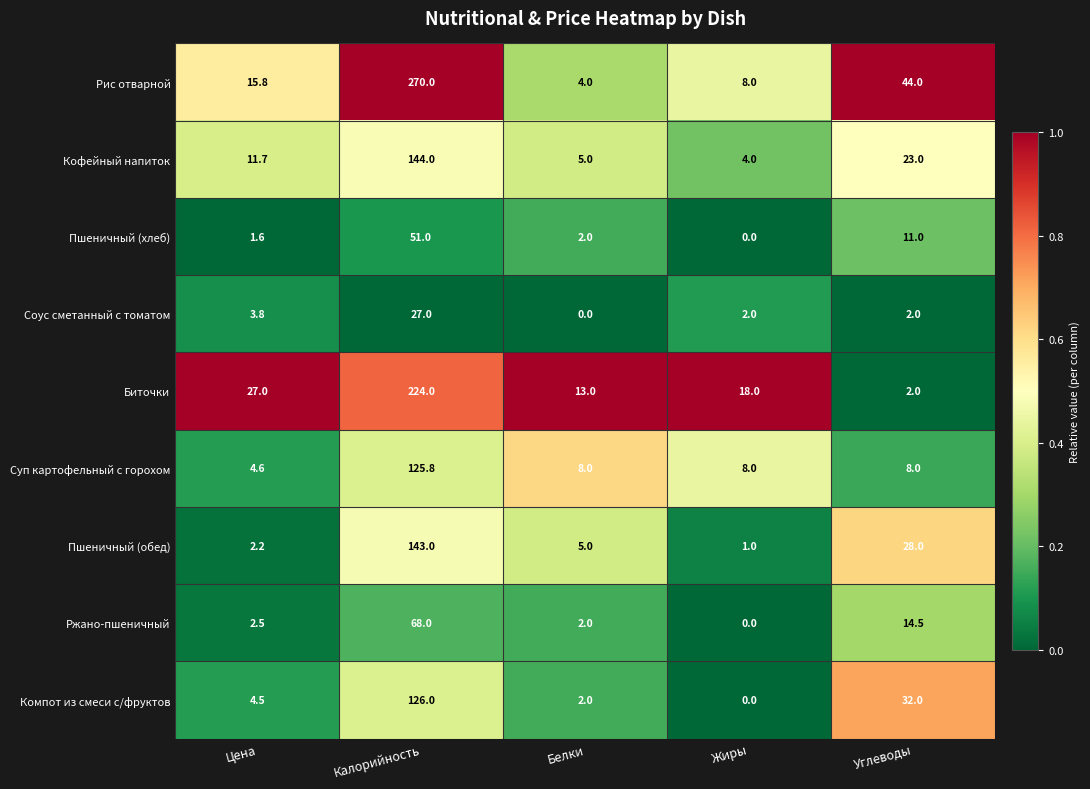

Rank the series by their maximum value, from lowest to highest.

Соус сметанный с томатом, Пшеничный (хлеб), Ржано-пшеничный, Суп картофельный с горохом, Компот из смеси с/фруктов, Пшеничный (обед), Кофейный напиток, Биточки, Рис отварной